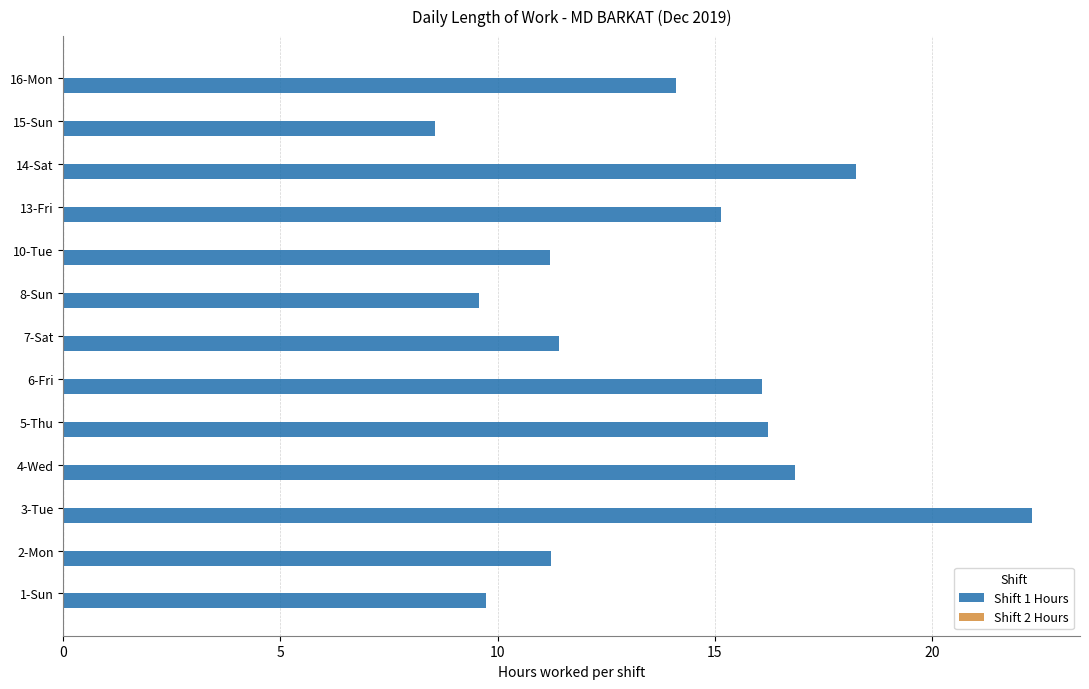

Read the value at 5-Thu.

16.2